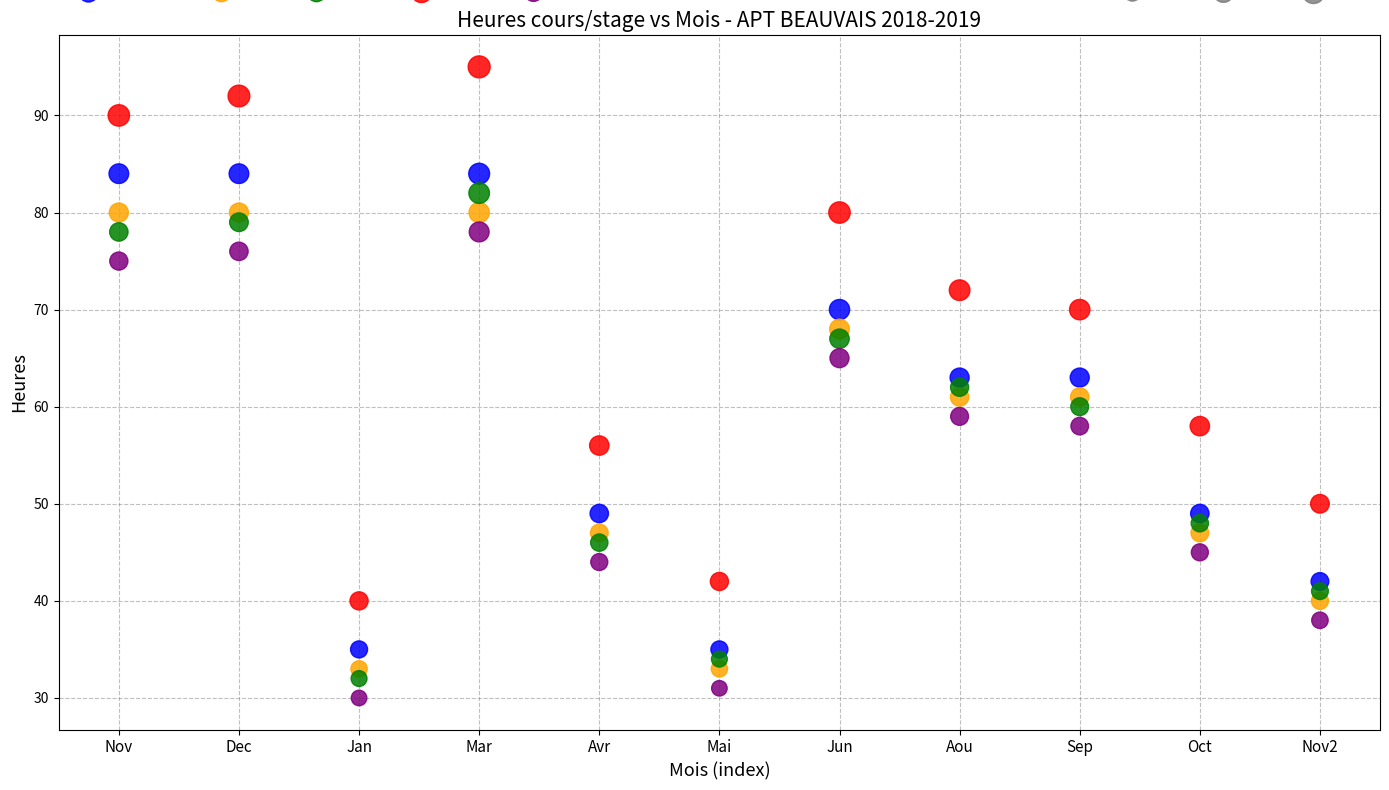

Across all data points, what is the range of Y values (max minus min)?

65